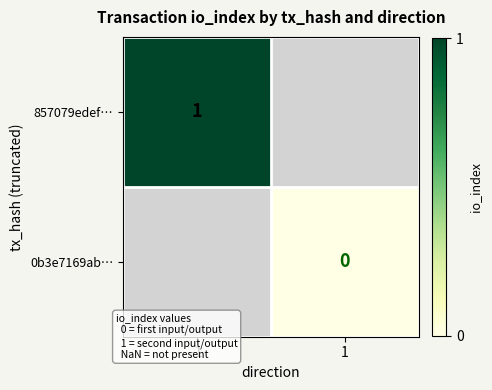

Which category has the highest value across all series?

-1